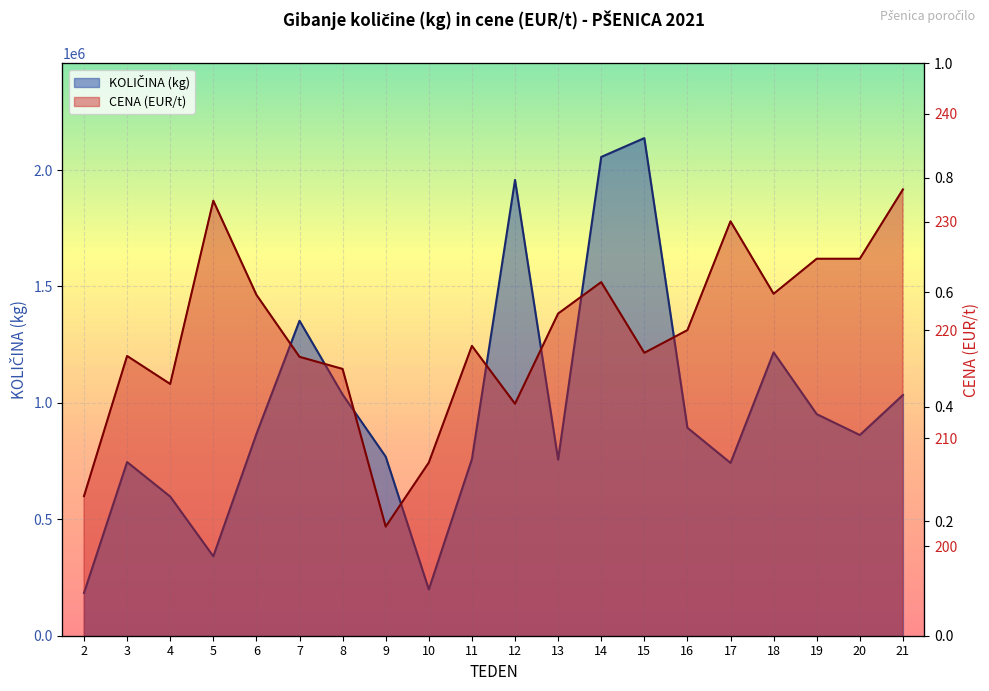

Between 7 and 18, which series saw the biggest shift?

KOLIČINA (kg)